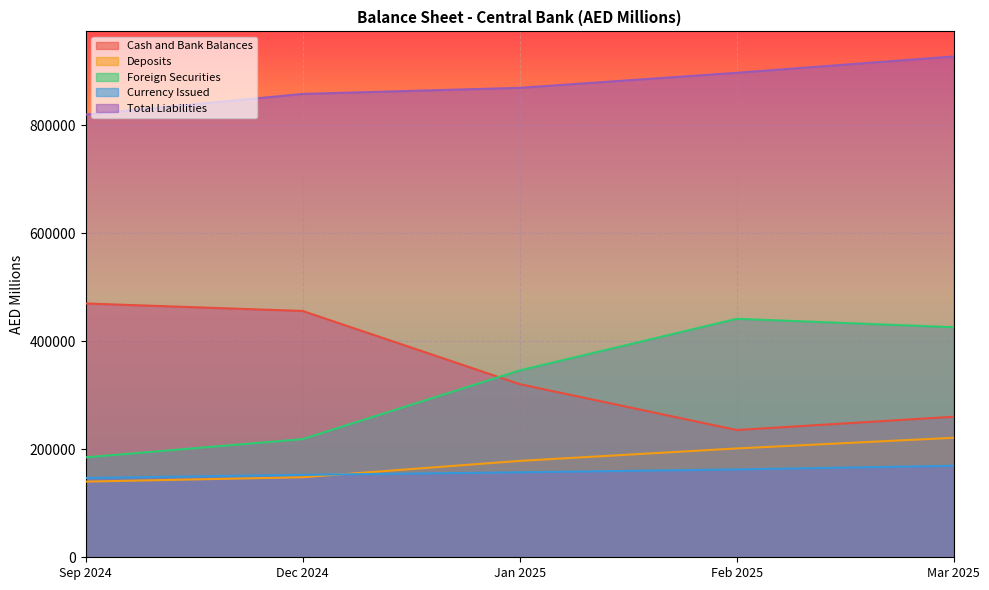

True or false: Currency Issued and Cash and Bank Balances cross at least once.

False